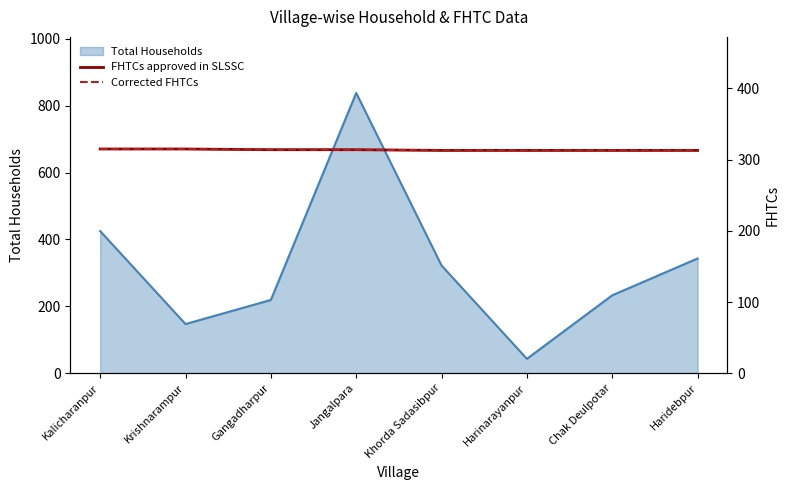

Read the Total Households value at Krishnarampur.

147